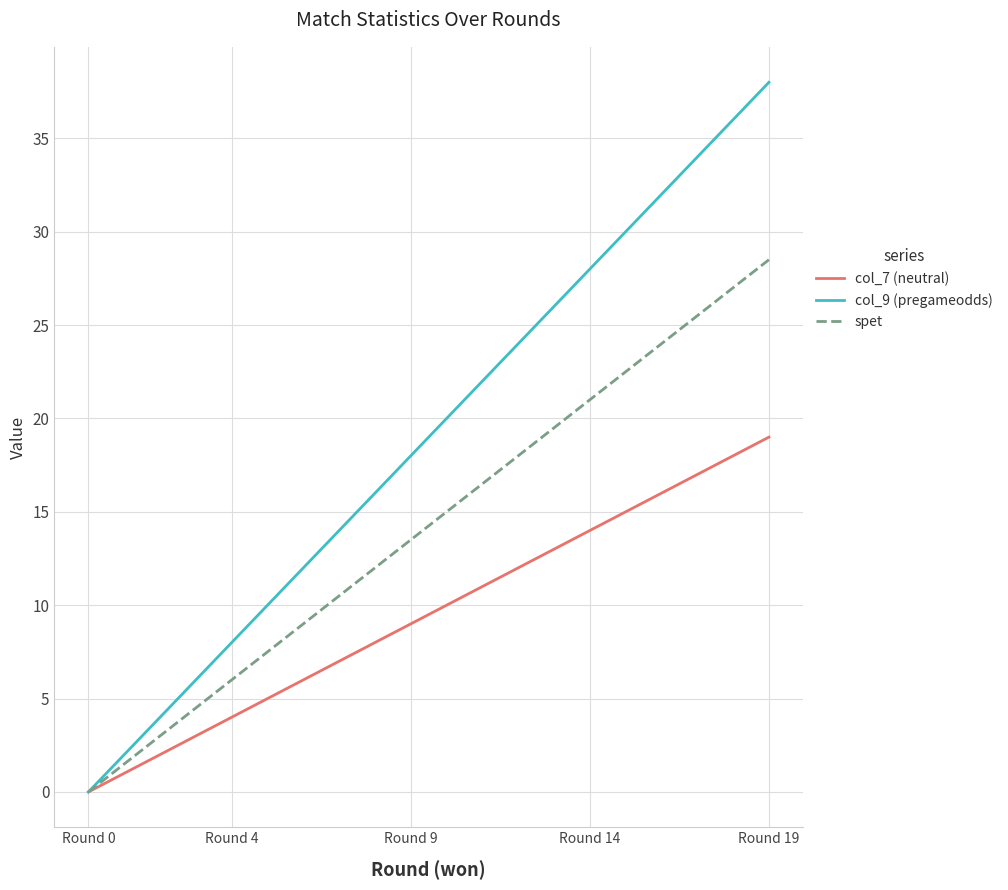

Which series has the largest total across all categories?

col_9 (pregameodds)